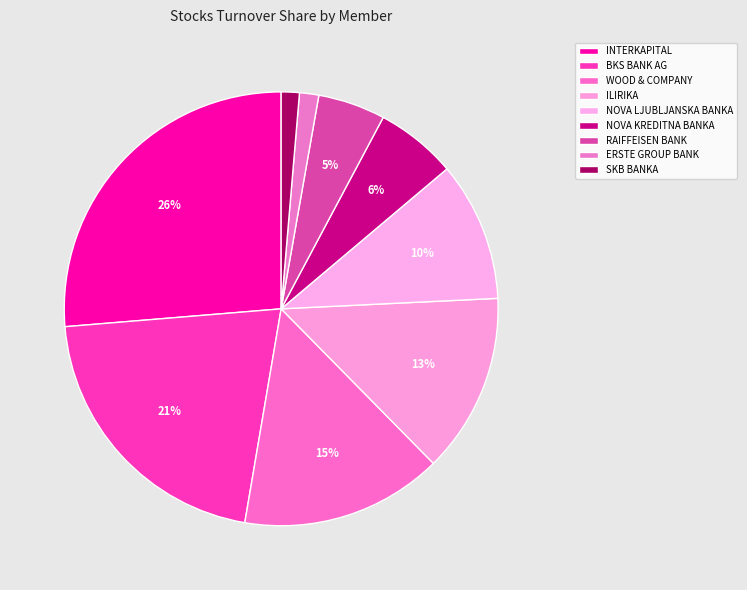

What percentage is the BKS BANK AG slice, to the nearest percent?

21%